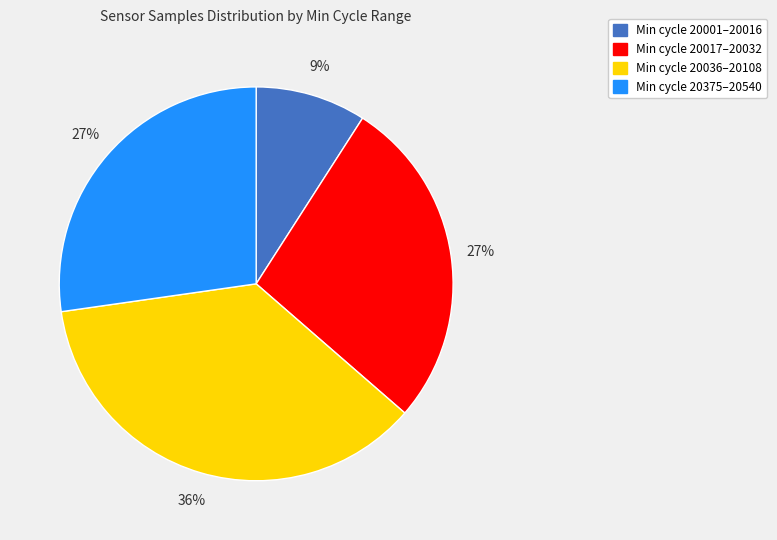

Count the number of slices in the pie.

4